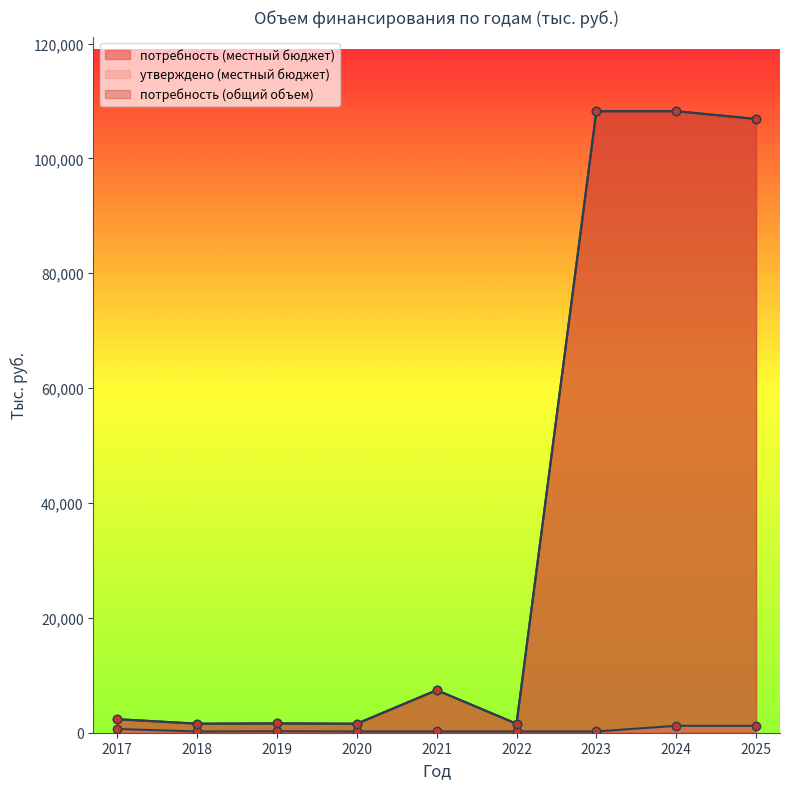

How many lines are shown in the chart?

3